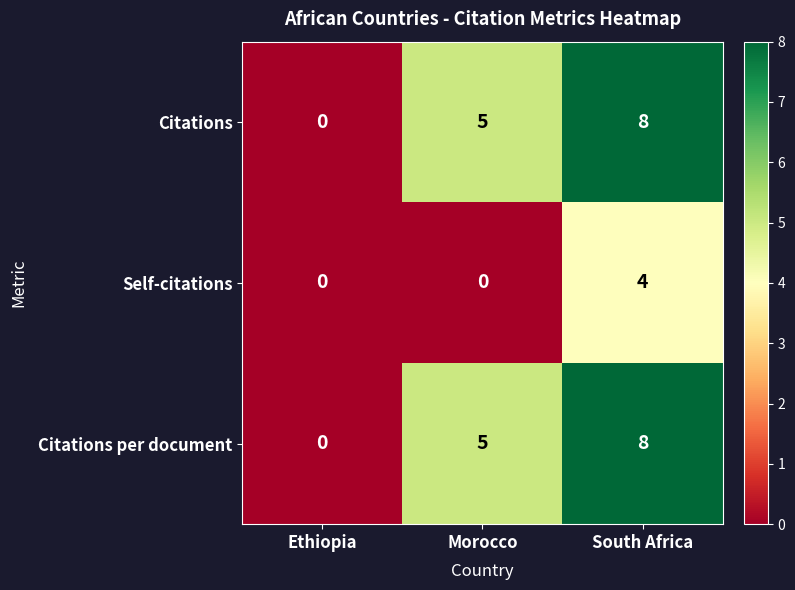

Where is Citations nearest to the value 4?

Morocco